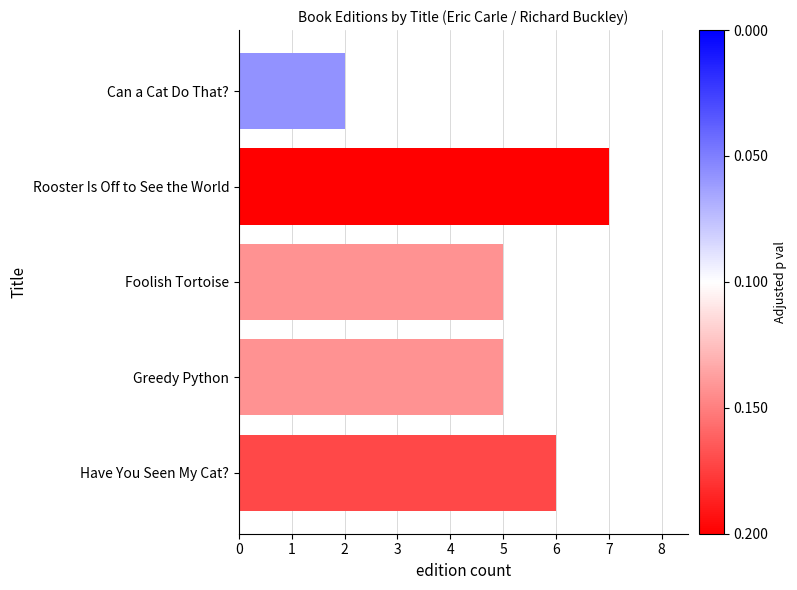

Which category has the highest value across all series?

Rooster Is Off to See the World